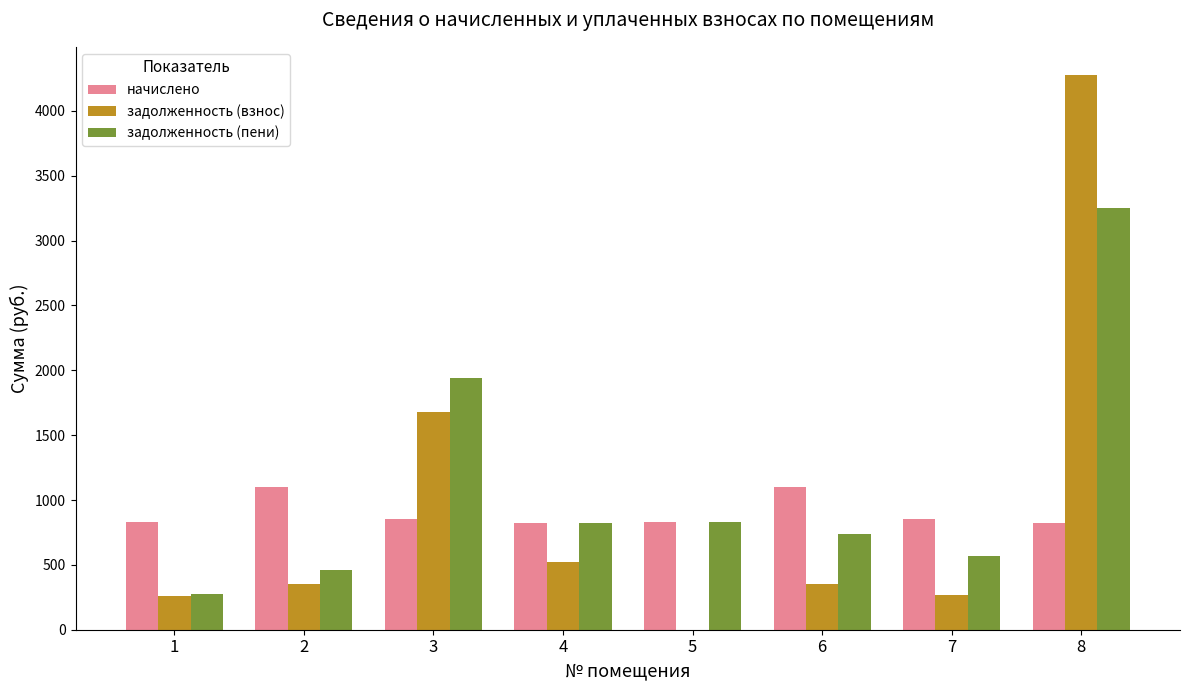

Which series changed the most between 2 and 8?

задолженность (взнос)